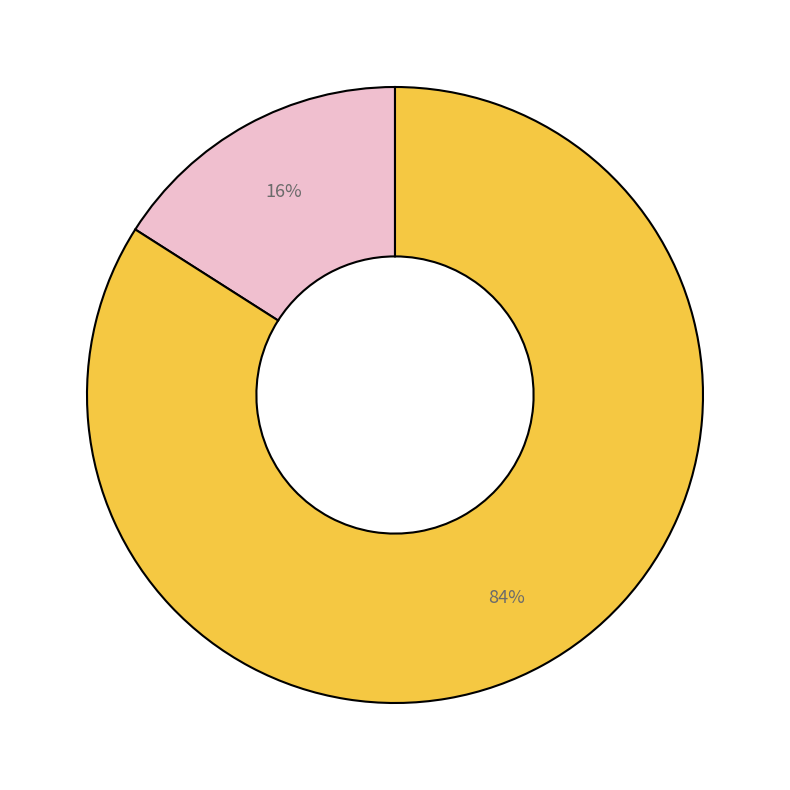

To the nearest percent, what is the average slice percentage?

50%